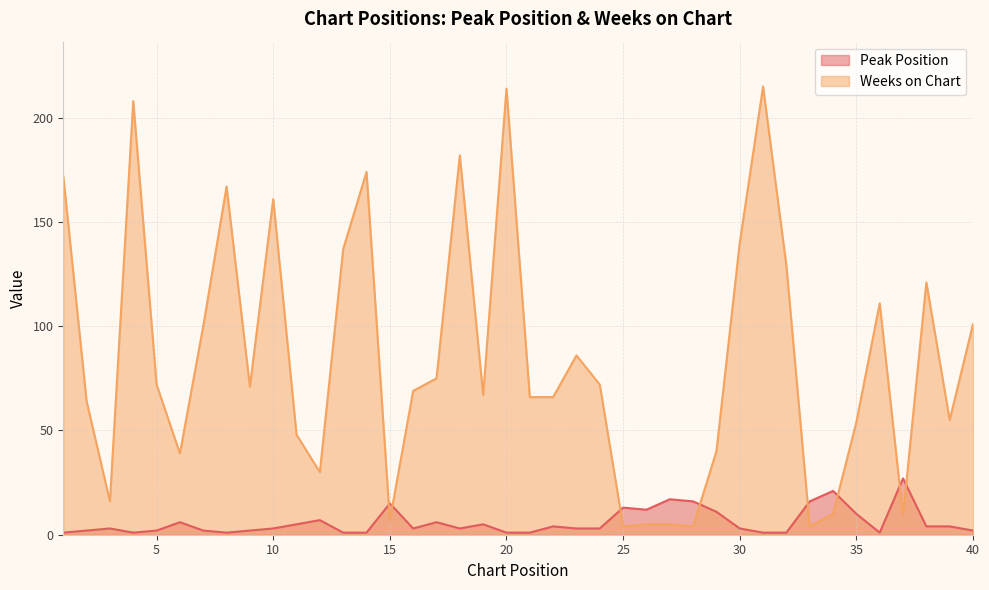

True or false: Peak Position has a value of 21 at 28.

False